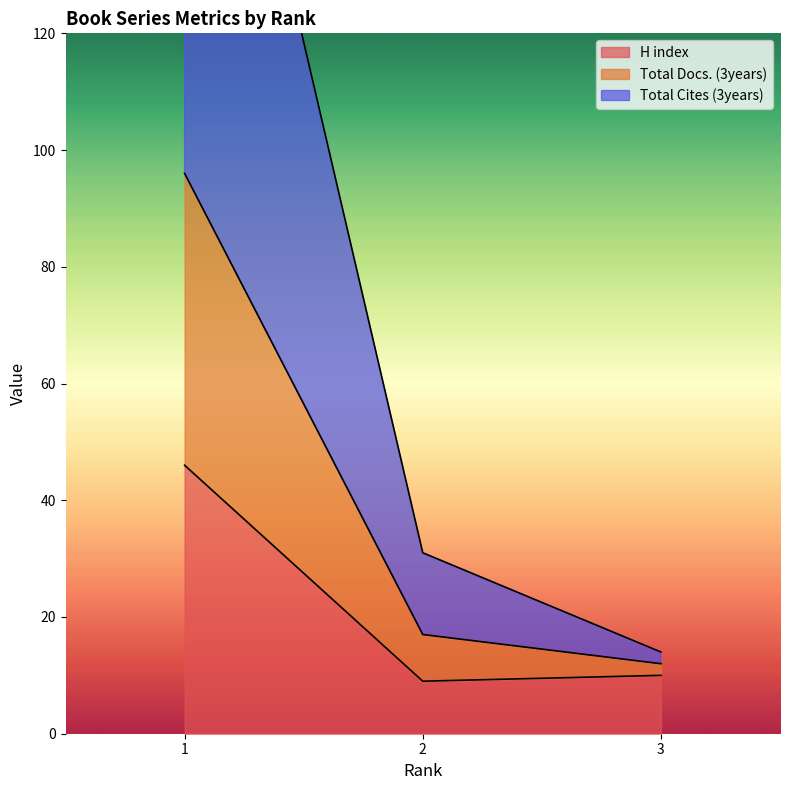

At which category is the sum across all series the highest?

1